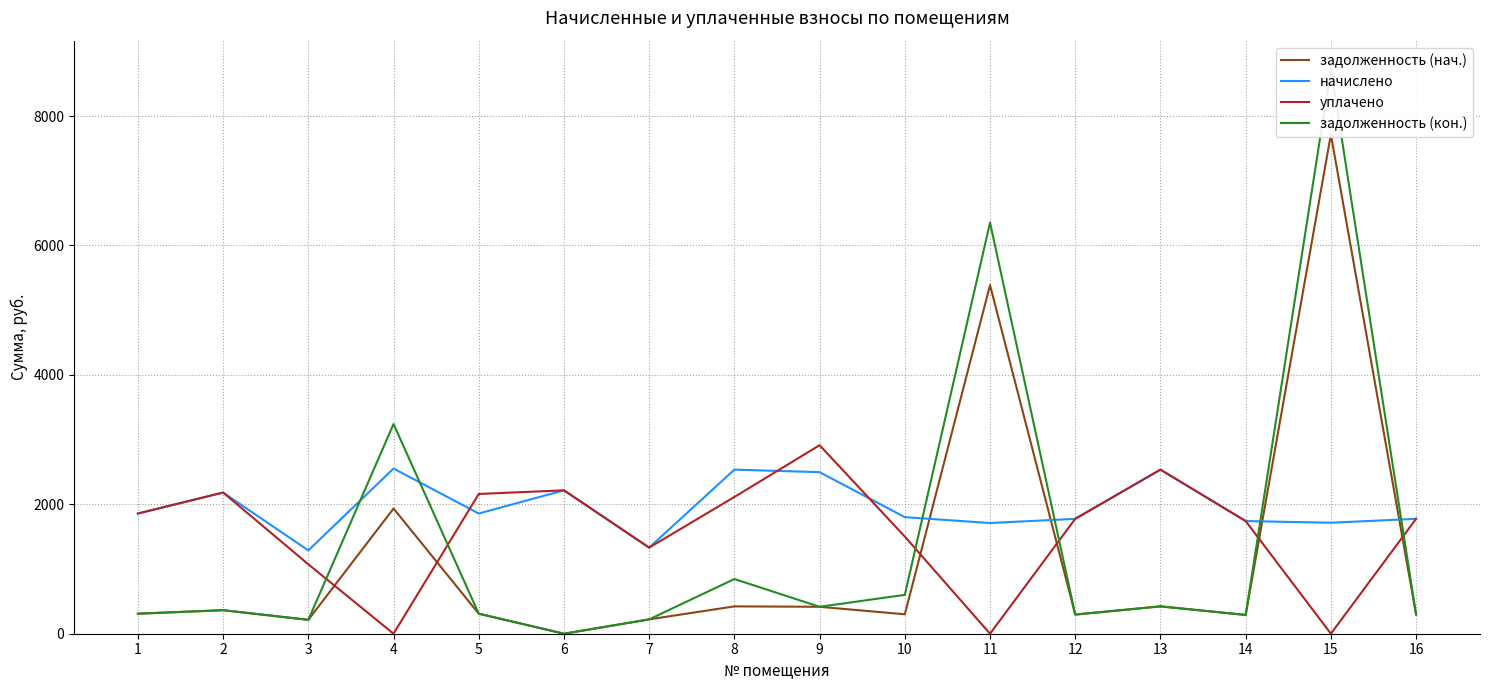

At which label does уплачено reach its minimum?

4